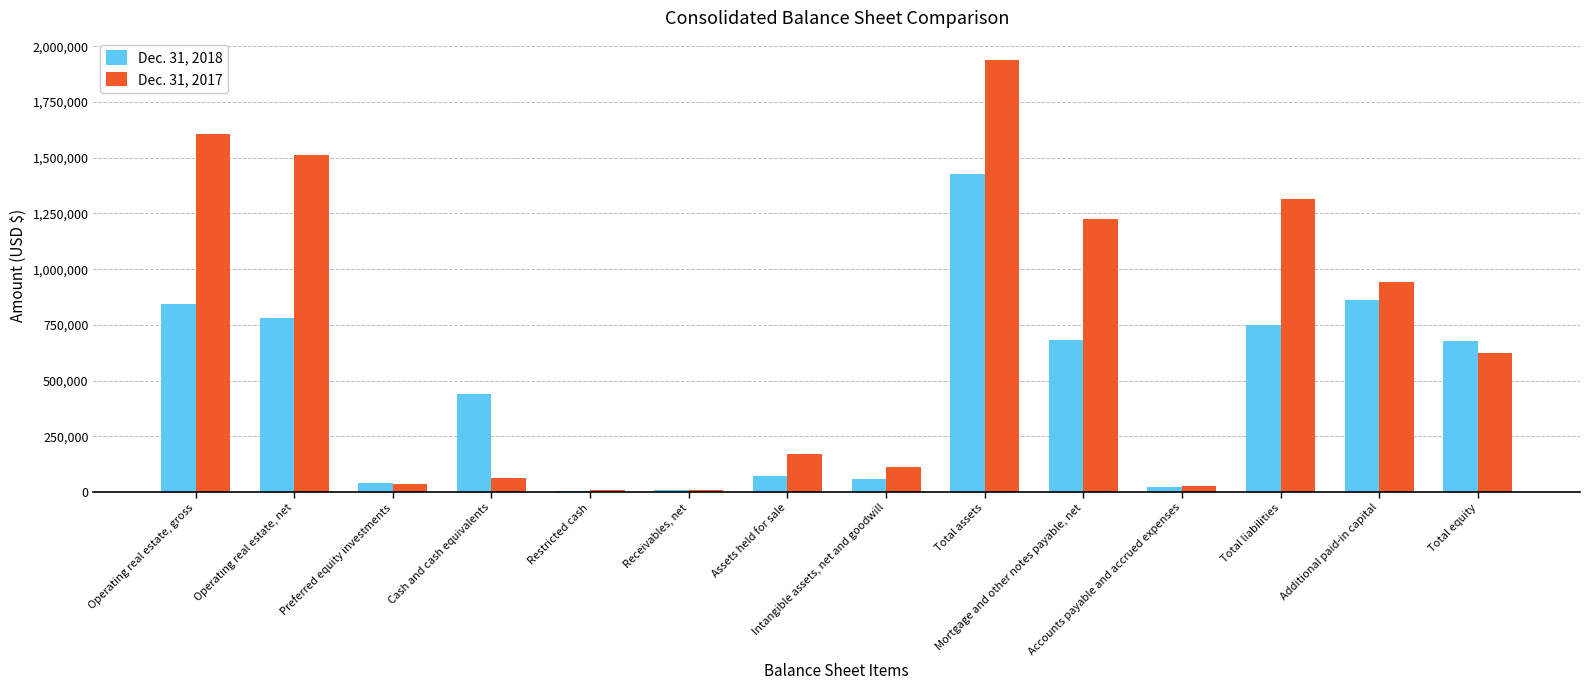

Which series has the largest total across all categories?

Dec. 31, 2017